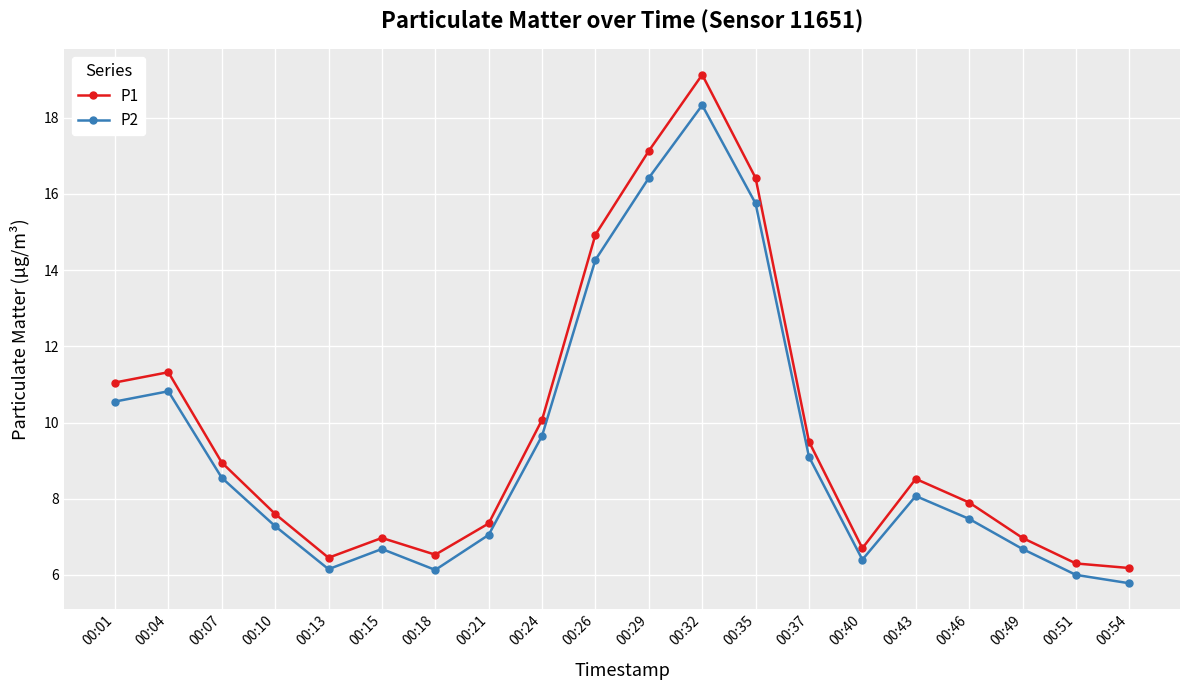

At which category does P1 reach its first local peak?

00:04